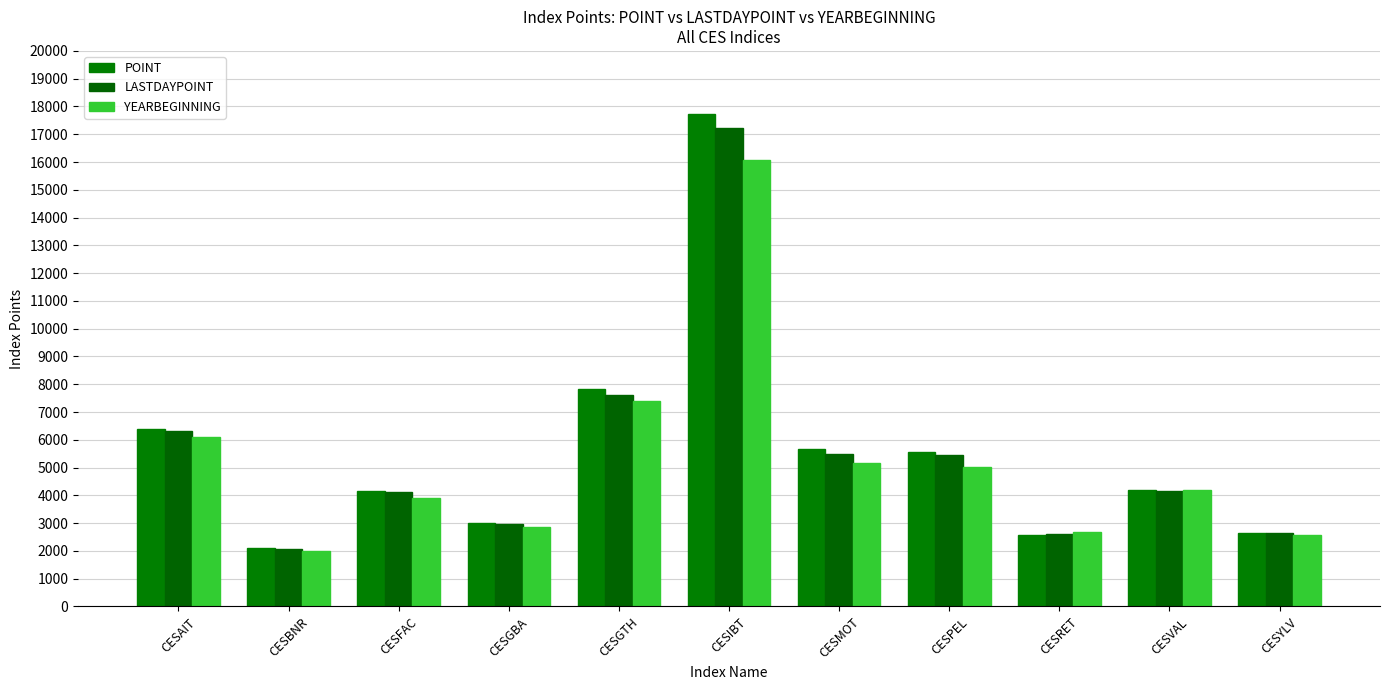

What is the greatest value displayed?

17722.1